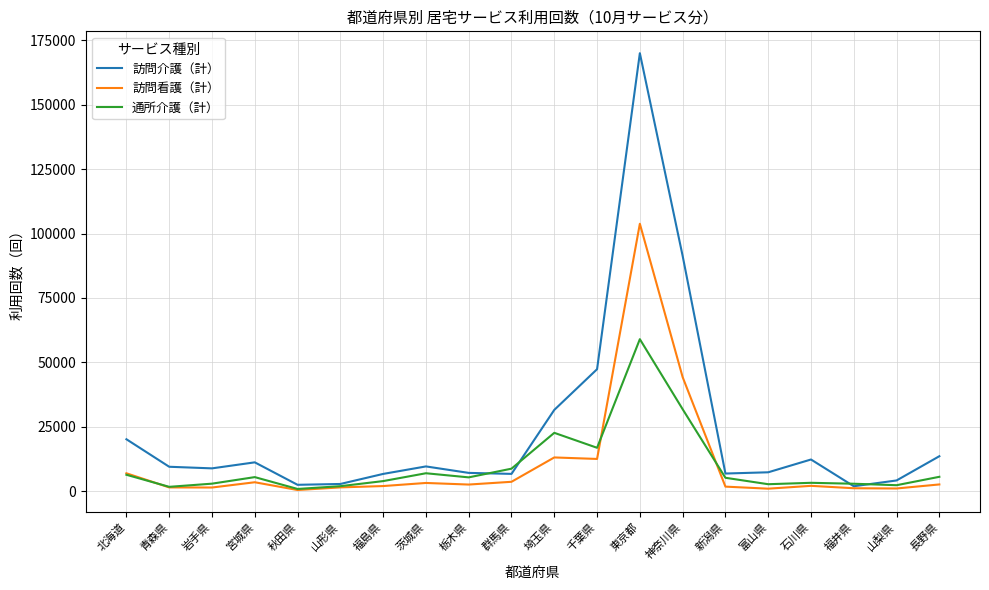

At which label does 訪問介護（計） reach its peak?

東京都